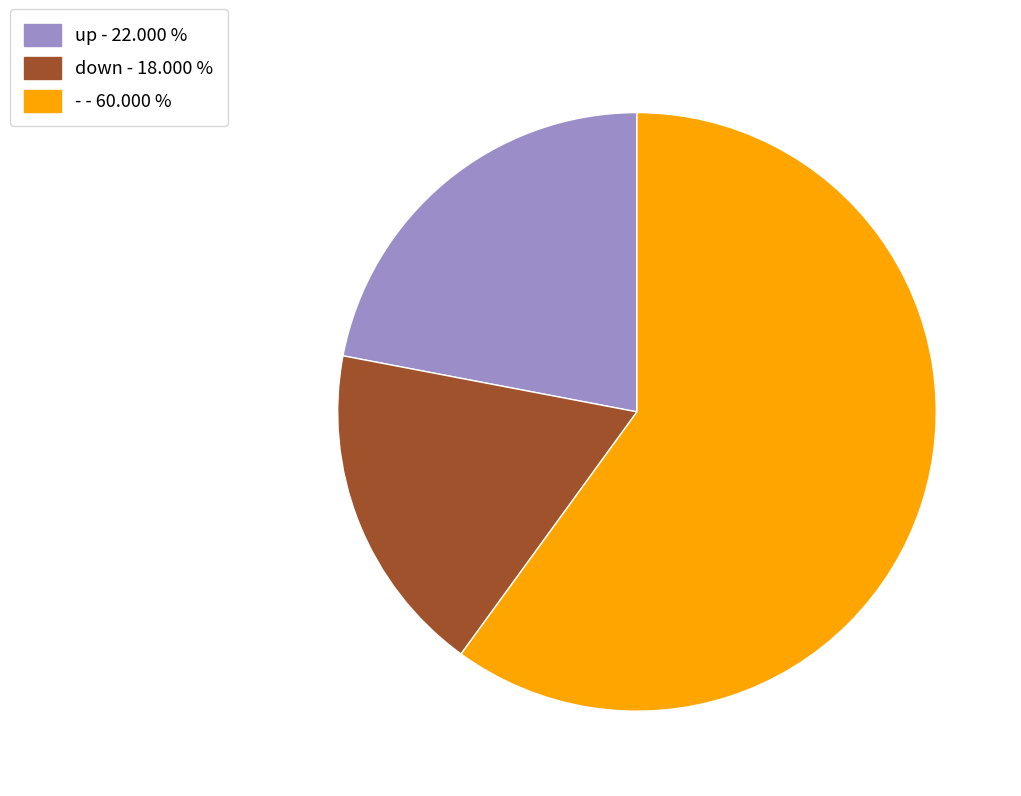

Count the number of slices in the pie.

3